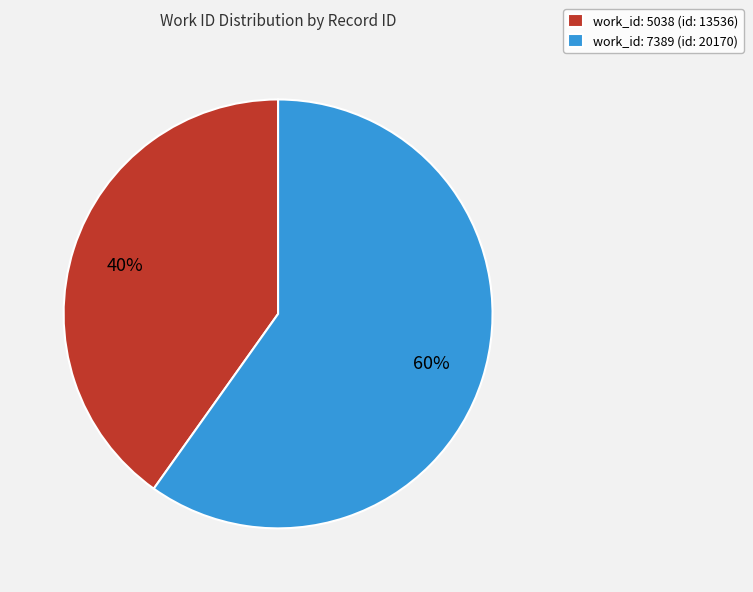

True or false: work_id: 7389 (id: 20170) accounts for 47% of the total.

False